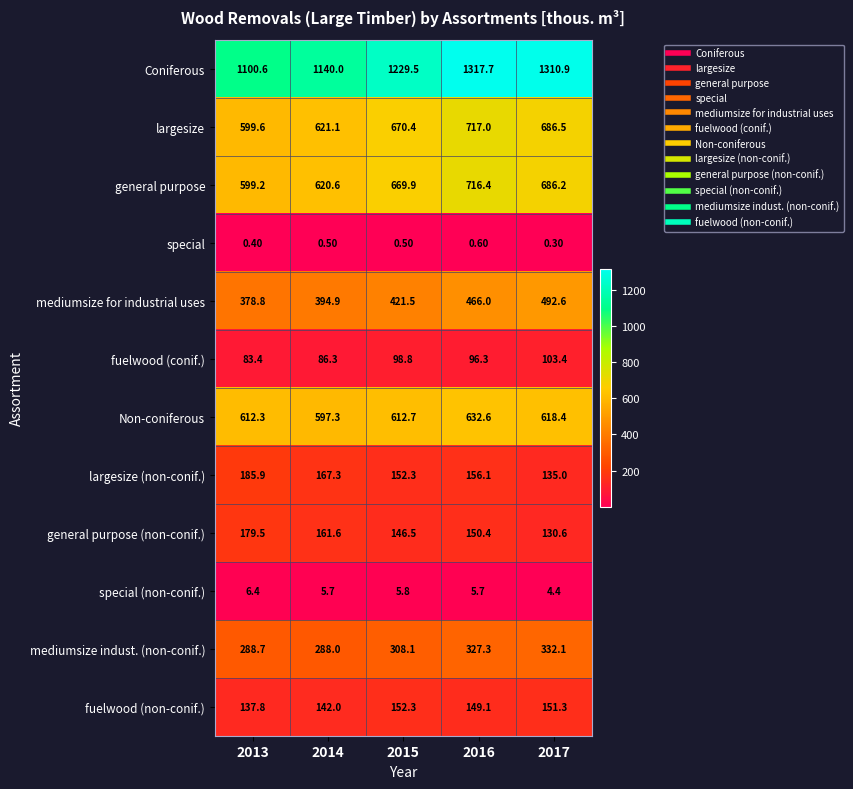

What is the difference between the second highest and minimum values in the general purpose (non-conif.) series?

31.0